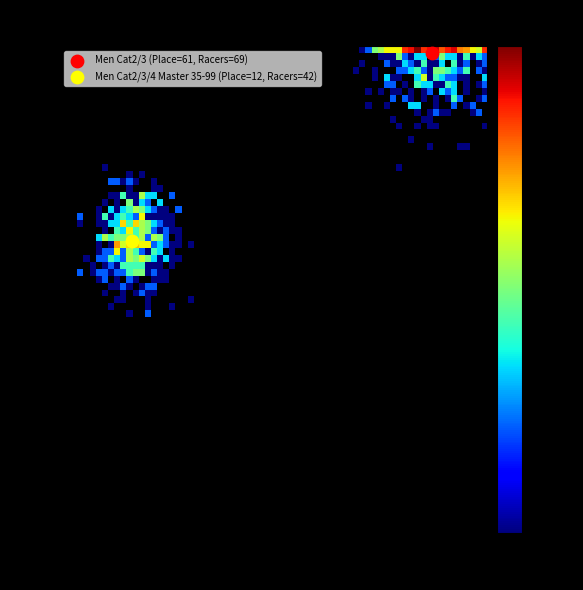

What are all the series names shown in the legend?

Men Cat2/3 (Place=61, Racers=69), Men Cat2/3/4 Master 35-99 (Place=12, Racers=42)